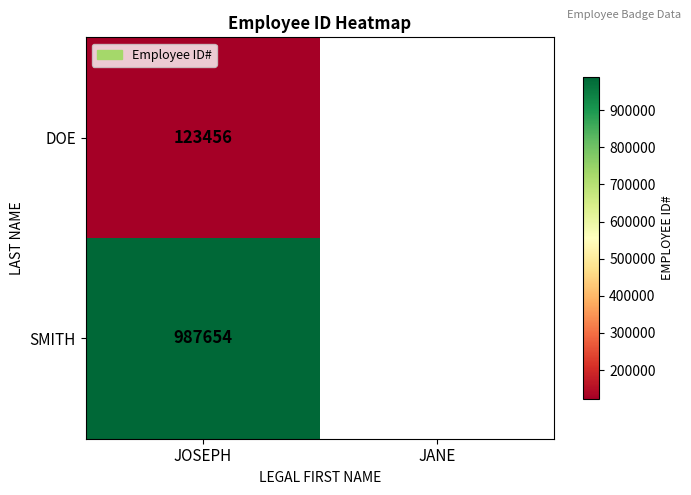

At JOSEPH, list the series in order from largest to smallest.

SMITH, DOE